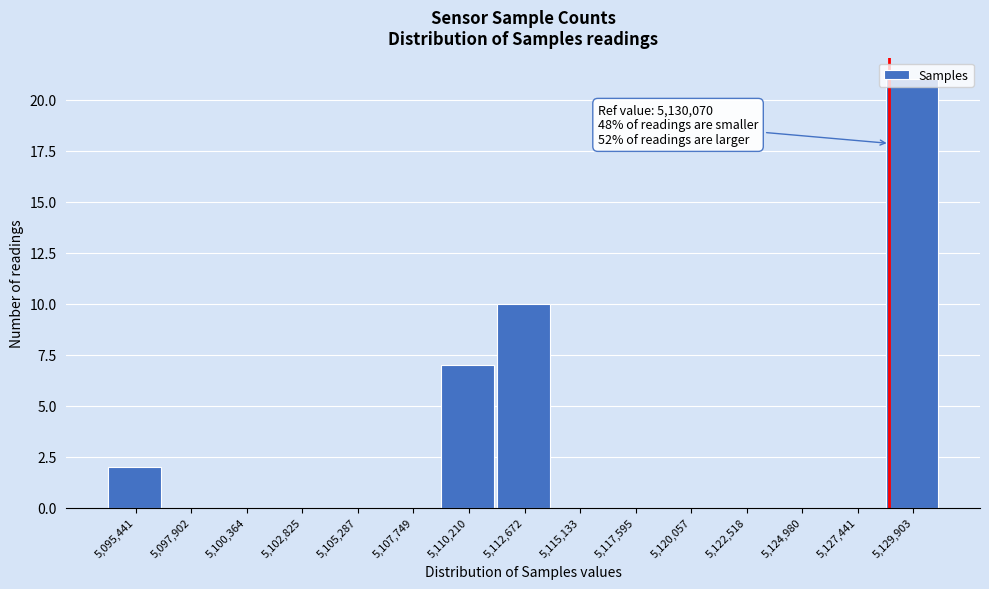

What is the sum of all values?

40